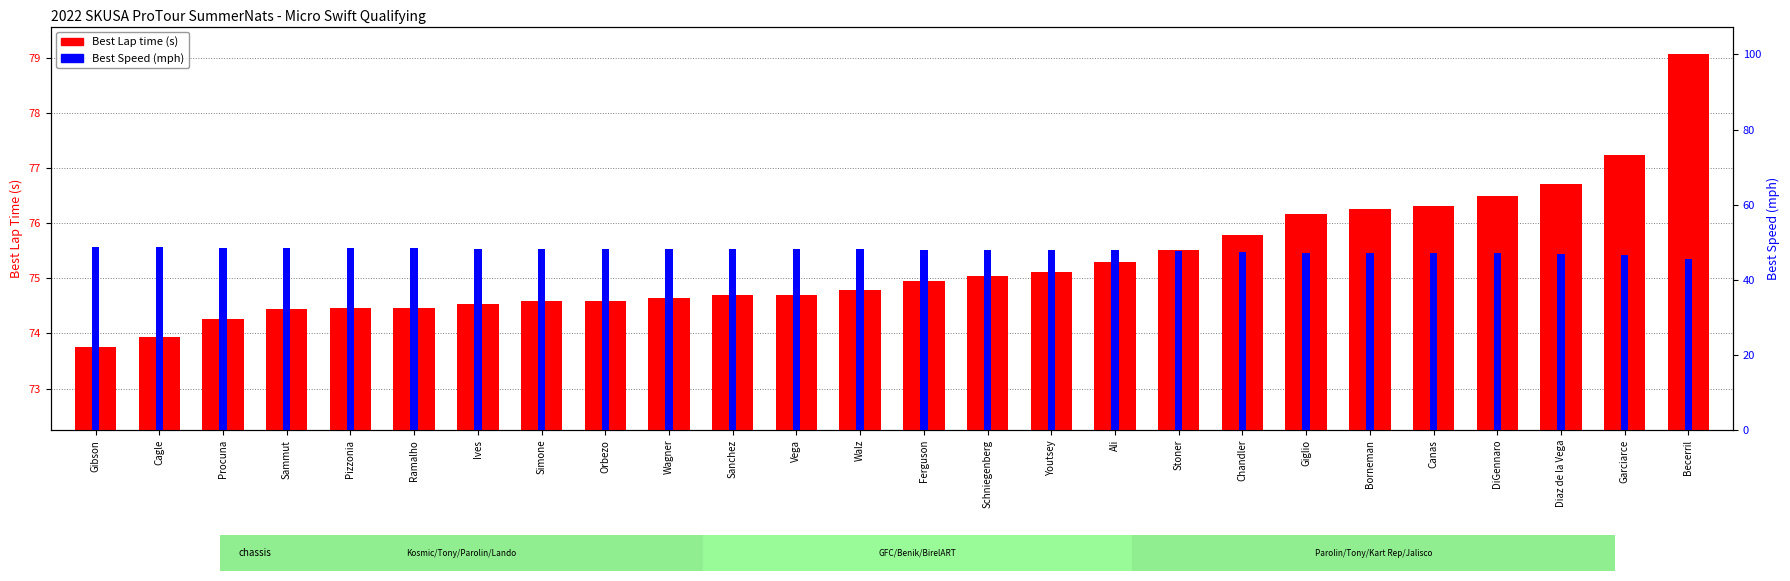

What is the difference between the maximum and second lowest values in the Best Lap time series?

5.1